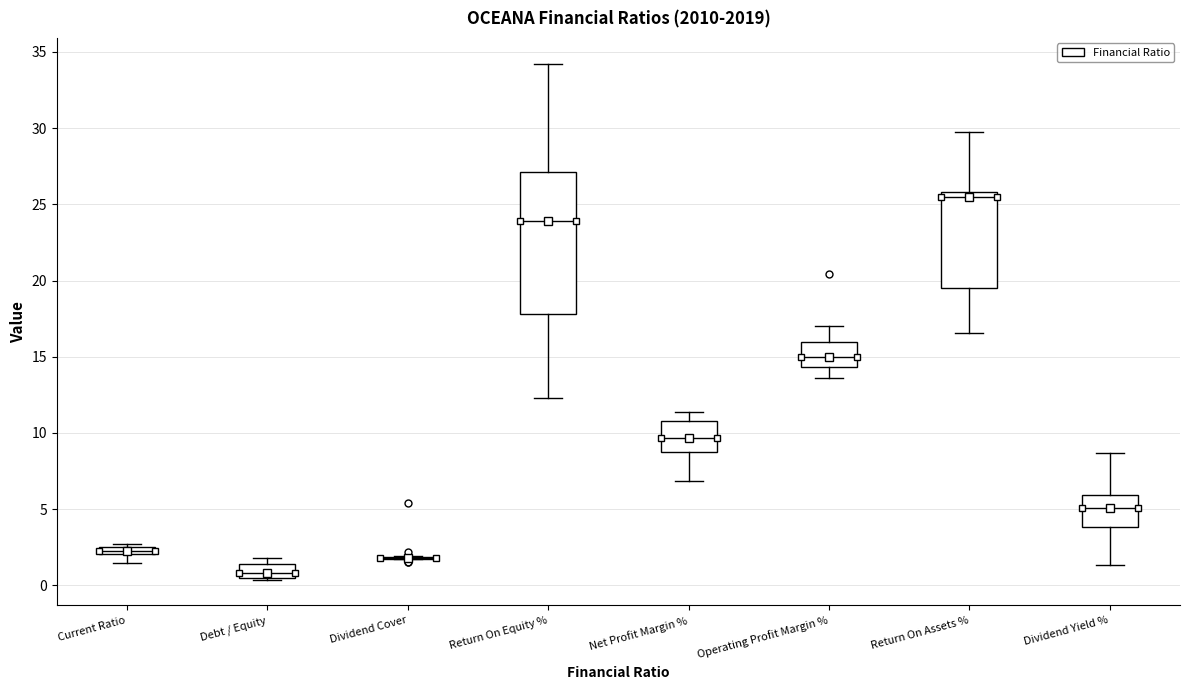

Which box is the tallest, from its lower edge to its upper edge?

Return On Equity %